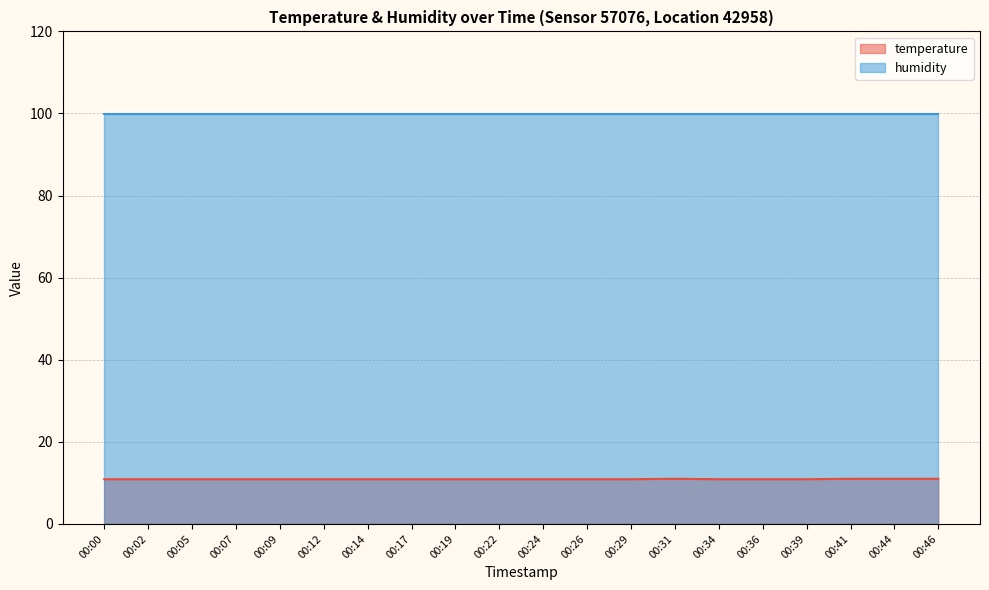

Rank the categories by value from lowest to highest.

00:00, 00:02, 00:05, 00:07, 00:09, 00:12, 00:14, 00:17, 00:19, 00:22, 00:24, 00:26, 00:29, 00:34, 00:36, 00:39, 00:31, 00:41, 00:44, 00:46